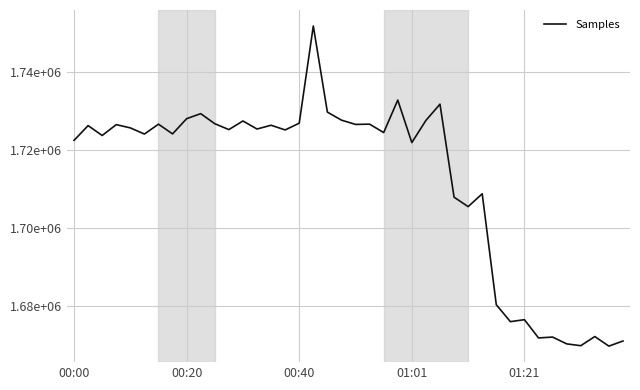

Does the chart display data point markers on the line(s)?

No